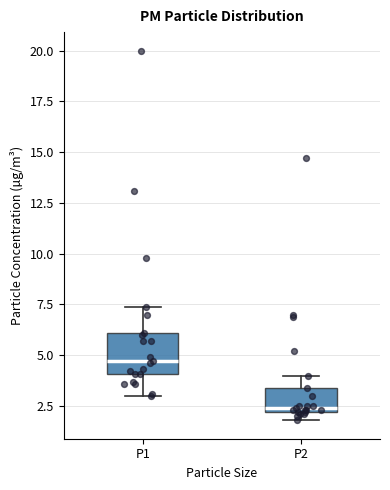

Where is the lower edge of the box for P1 on the y-axis? The values are not printed on the chart, so give them approximately, as read against the axis.

4.0